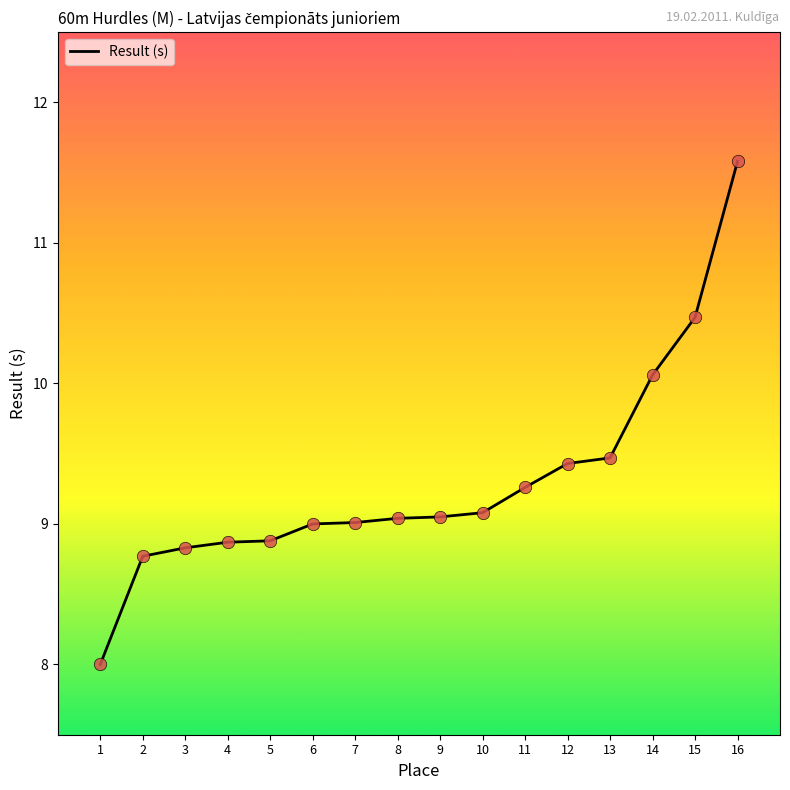

What is the ratio of the value at 2 to the value at 9?

1.0